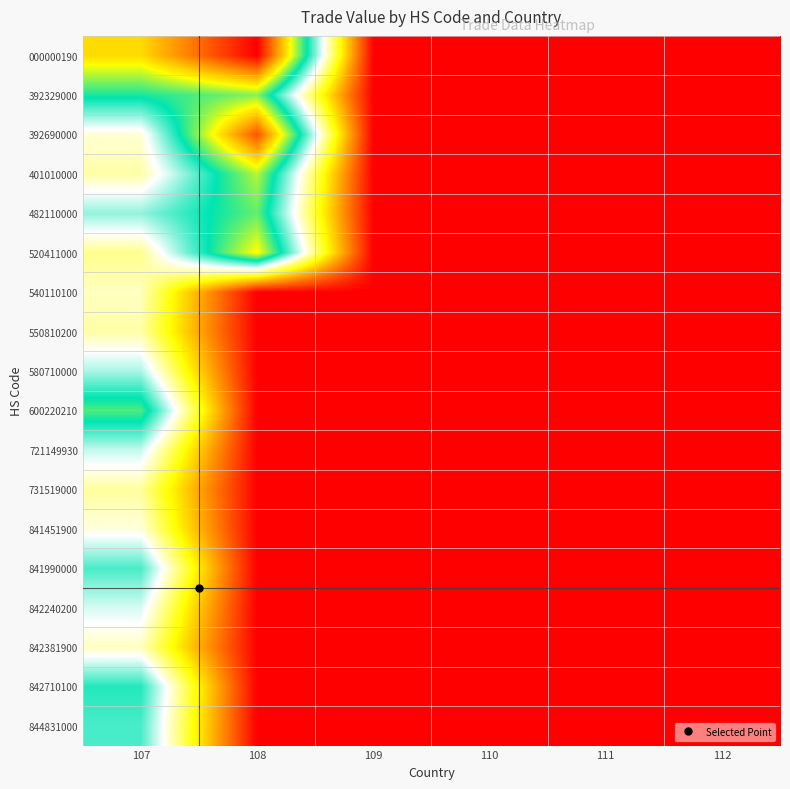

Reading left to right, transcribe all the data shown in this chart.

000000190: 107=11.0	108=14.6	109=0.0	110=0.0	111=0.0	112=0.0
392329000: 107=8.5	108=9.4	109=0.0	110=0.0	111=0.0	112=0.0
392690000: 107=5.9	108=13.2	109=0.0	110=0.0	111=0.0	112=0.0
401010000: 107=5.5	108=9.8	109=0.0	110=0.0	111=0.0	112=0.0
482110000: 107=7.2	108=9.2	109=0.0	110=0.0	111=0.0	112=0.0
520411000: 107=5.3	108=10.5	109=0.0	110=0.0	111=0.0	112=0.0
540110100: 107=5.8	108=0.0	109=0.0	110=0.0	111=0.0	112=0.0
550810200: 107=5.5	108=0.0	109=0.0	110=0.0	111=0.0	112=0.0
580710000: 107=7.0	108=0.0	109=0.0	110=0.0	111=0.0	112=0.0
600220210: 107=9.0	108=0.0	109=0.0	110=0.0	111=0.0	112=0.0
721149930: 107=6.7	108=0.0	109=0.0	110=0.0	111=0.0	112=0.0
731519000: 107=5.5	108=0.0	109=0.0	110=0.0	111=0.0	112=0.0
841451900: 107=6.0	108=0.0	109=0.0	110=0.0	111=0.0	112=0.0
841990000: 107=7.7	108=0.0	109=0.0	110=0.0	111=0.0	112=0.0
842240200: 107=6.6	108=0.0	109=0.0	110=0.0	111=0.0	112=0.0
842381900: 107=5.7	108=0.0	109=0.0	110=0.0	111=0.0	112=0.0
842710100: 107=8.1	108=0.0	109=0.0	110=0.0	111=0.0	112=0.0
844831000: 107=7.7	108=0.0	109=0.0	110=0.0	111=0.0	112=0.0